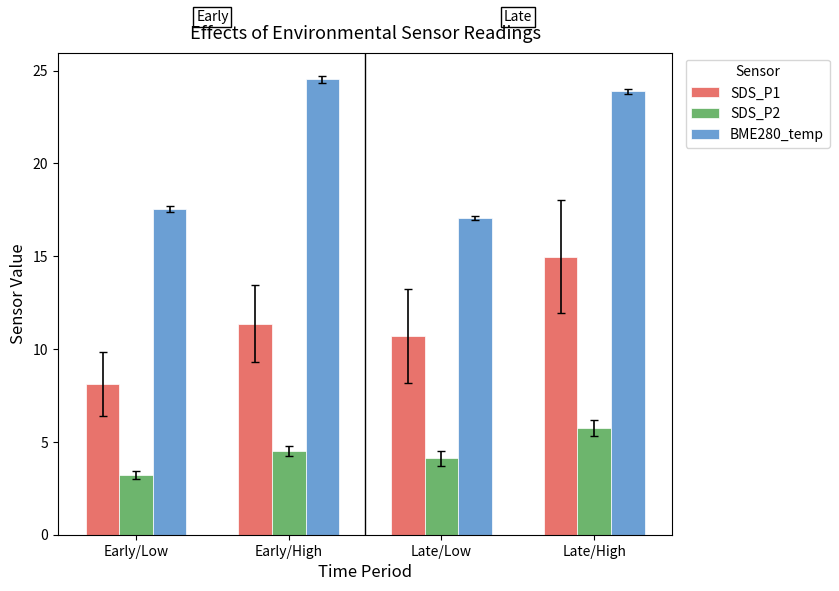

What is the spread (max minus min) of values at Late/High?

18.1